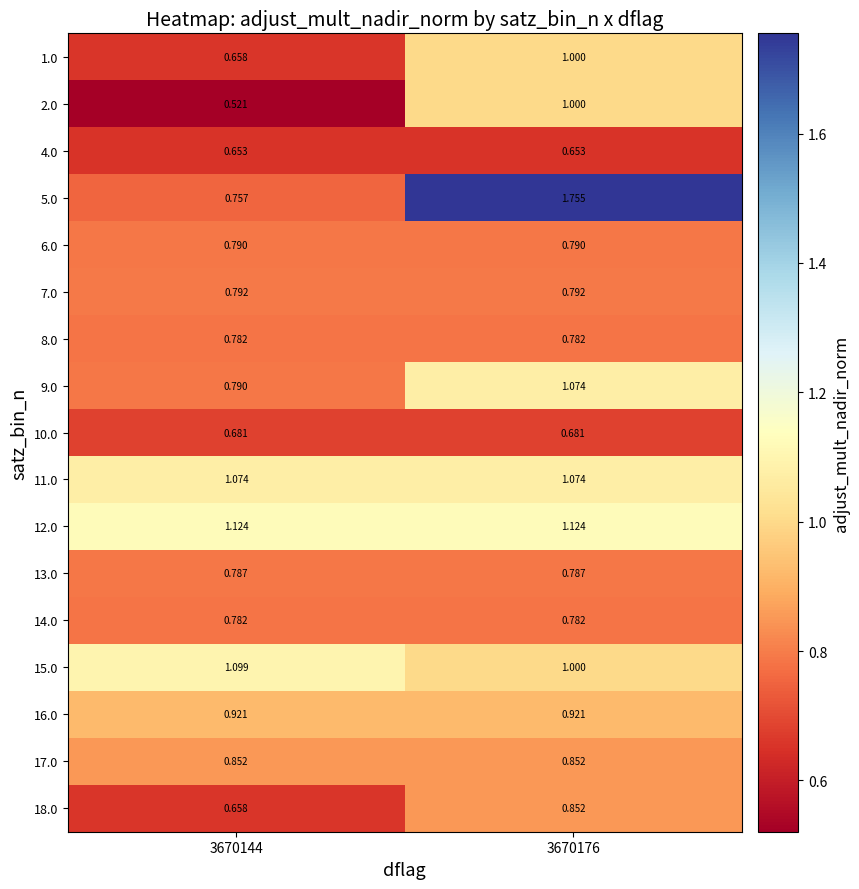

Is the value of 9.0 at 3670144 greater than the value of 17.0 at 3670144?

No